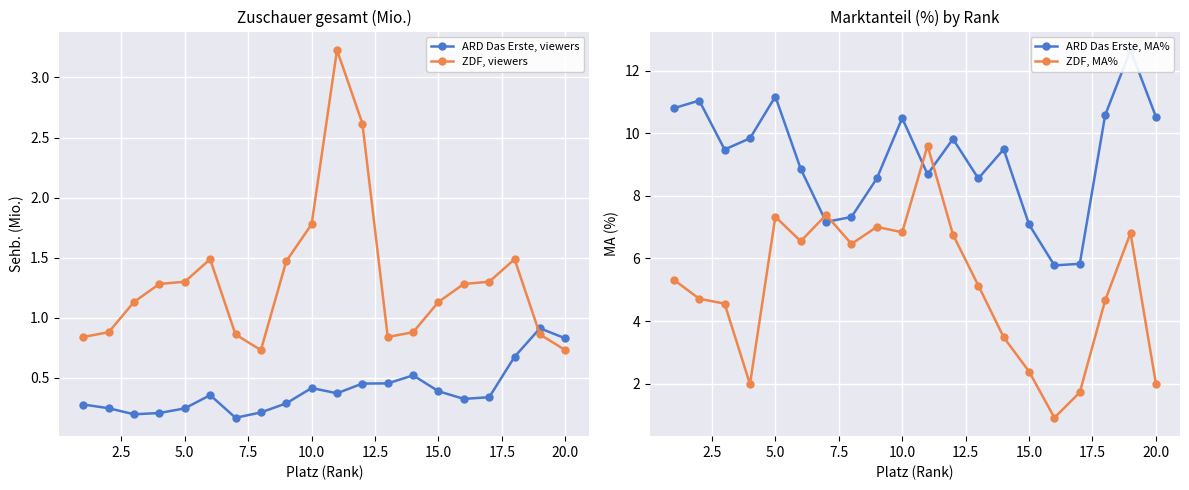

How many data points does each series have?

20